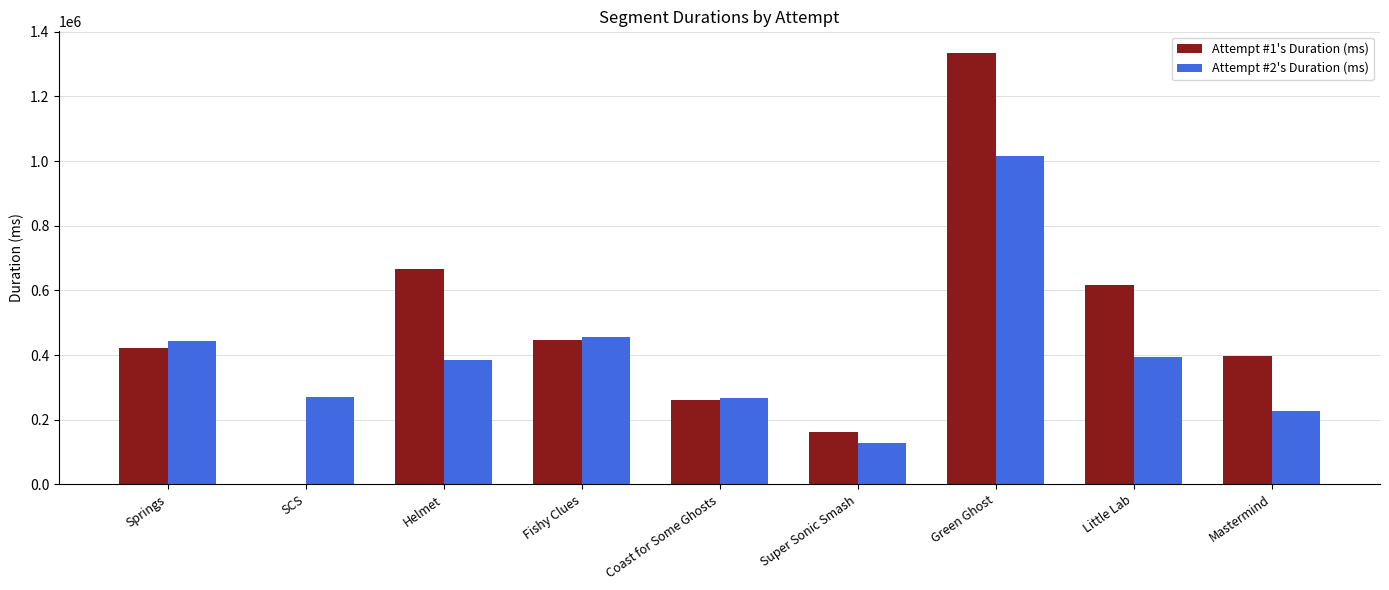

Between Springs and Mastermind, which series saw the biggest shift?

Attempt #2's Duration (ms)